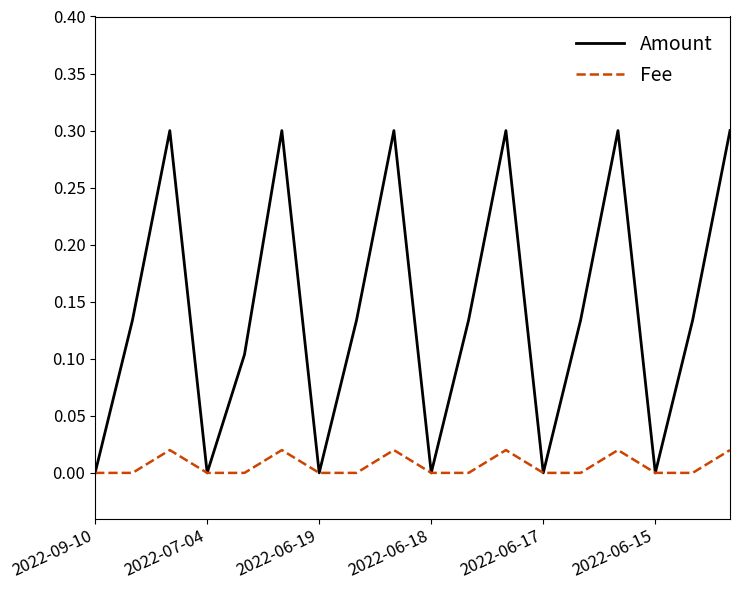

Rank the series by their maximum value, from highest to lowest.

Amount, Fee